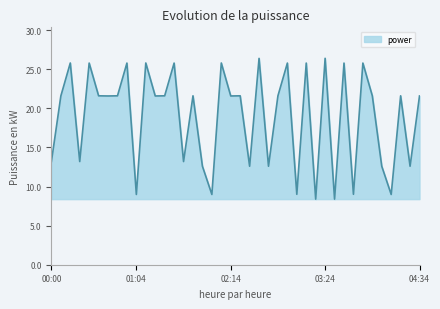

What is the average value?

18.9